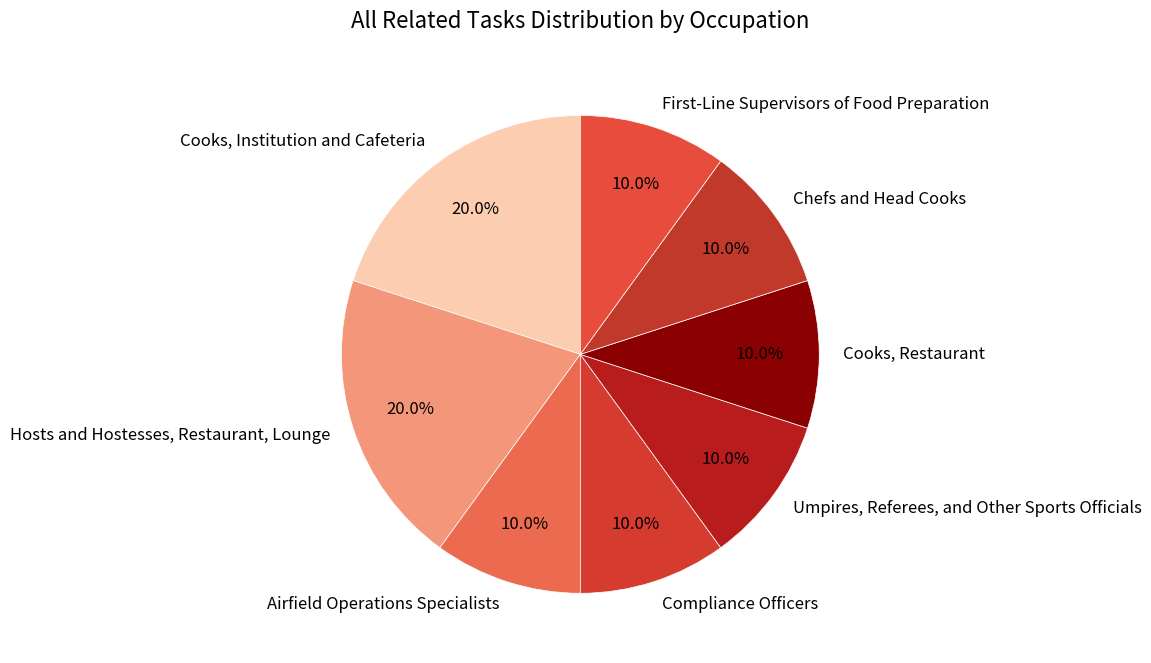

Is the sum of Airfield Operations Specialists and Compliance Officers greater than half?

No